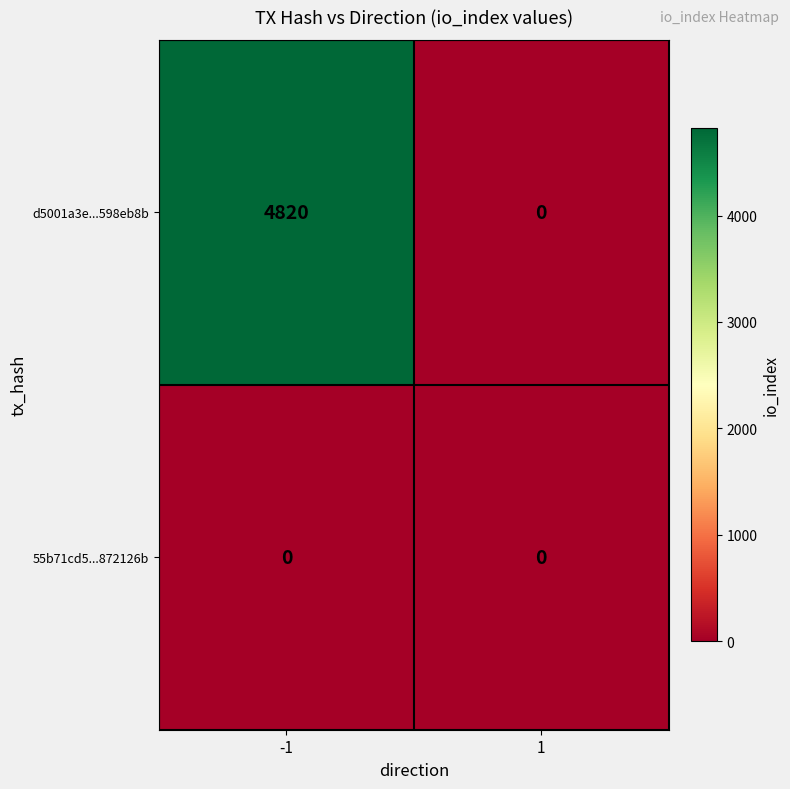

What is the approximate value of d5001a3e...598eb8b at -1, to the nearest 10?

4820